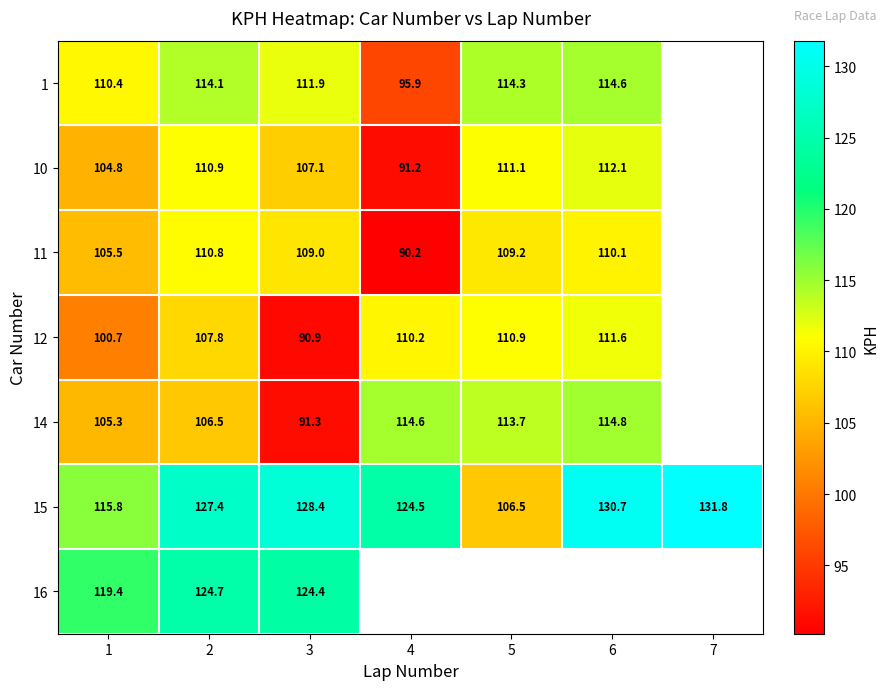

What value does the 15 series have at 6?

130.7